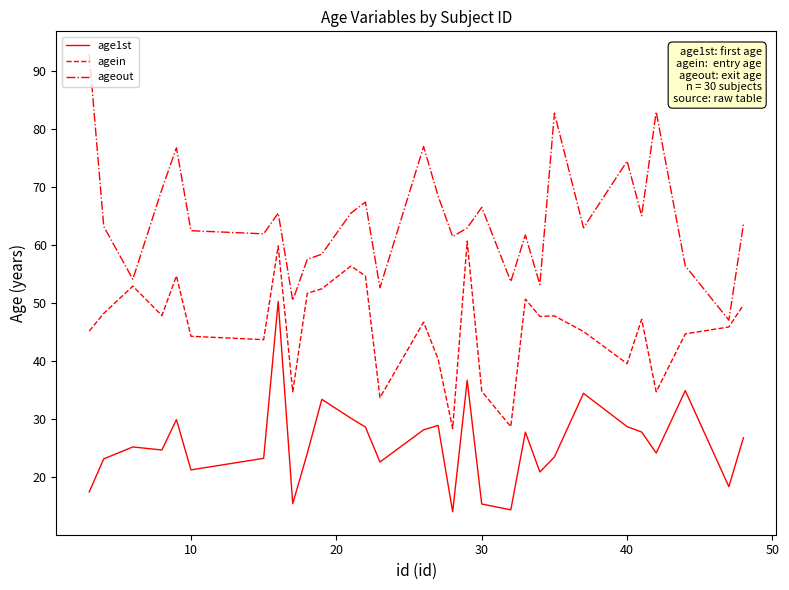

What is the greatest value displayed?

93.0